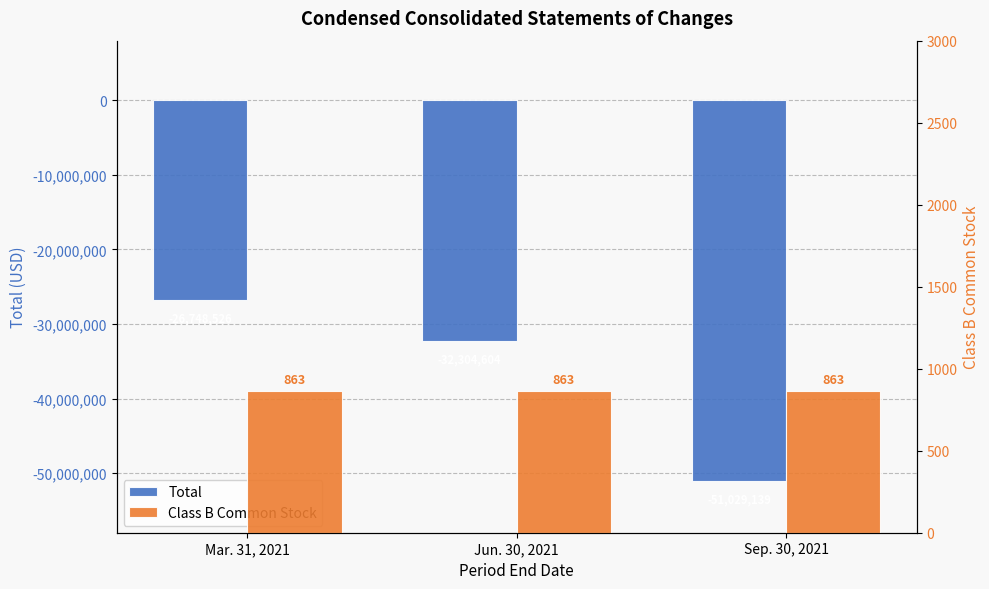

Reading left to right, transcribe all the data shown in this chart.

Total: -26748526	-32304604	-51029139
Class B Common Stock: 863	863	863